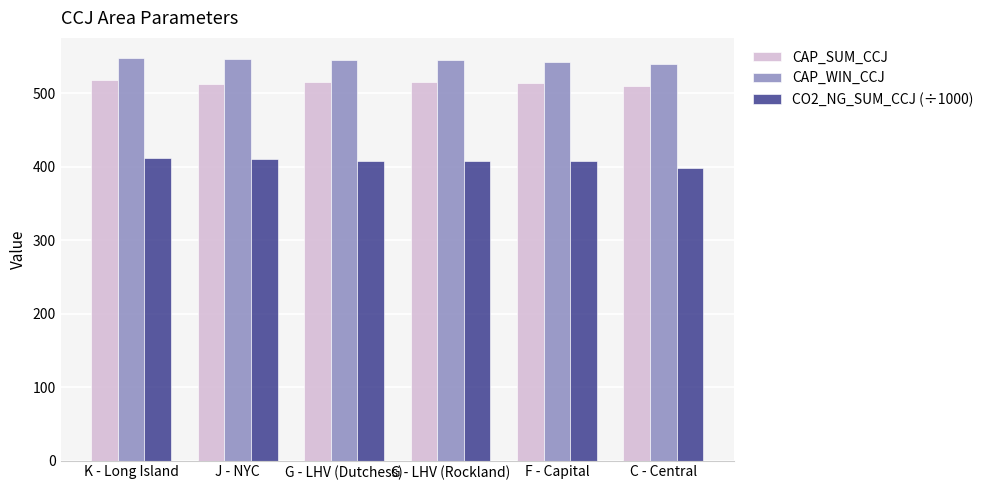

How many bars are there in each group?

3